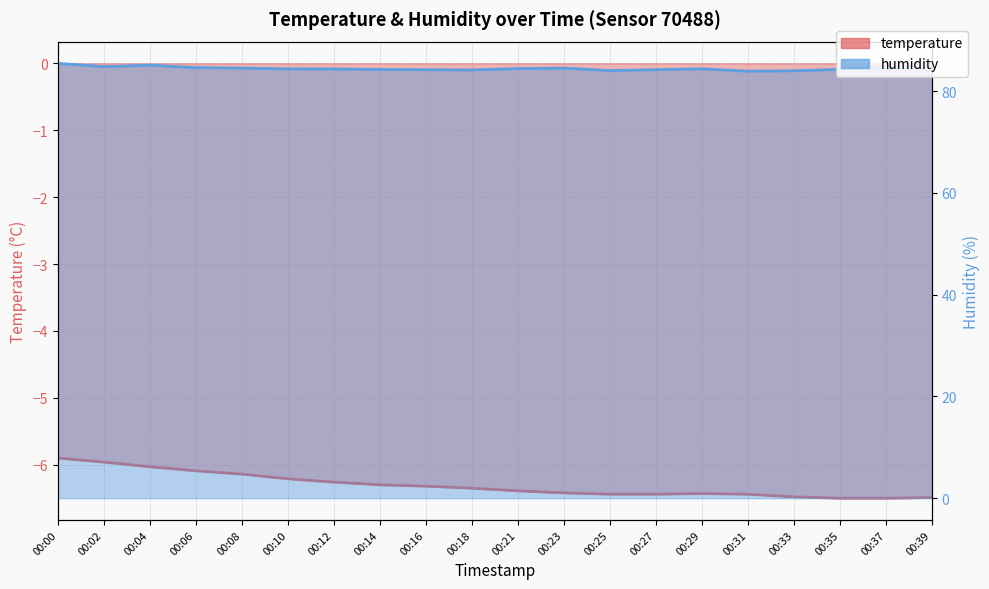

At how many categories does at least one series exceed 35?

20